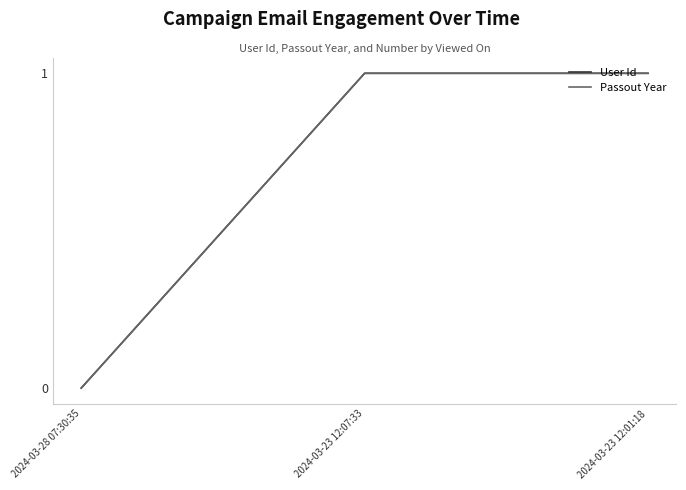

Is this an area chart (filled region under the line)?

No